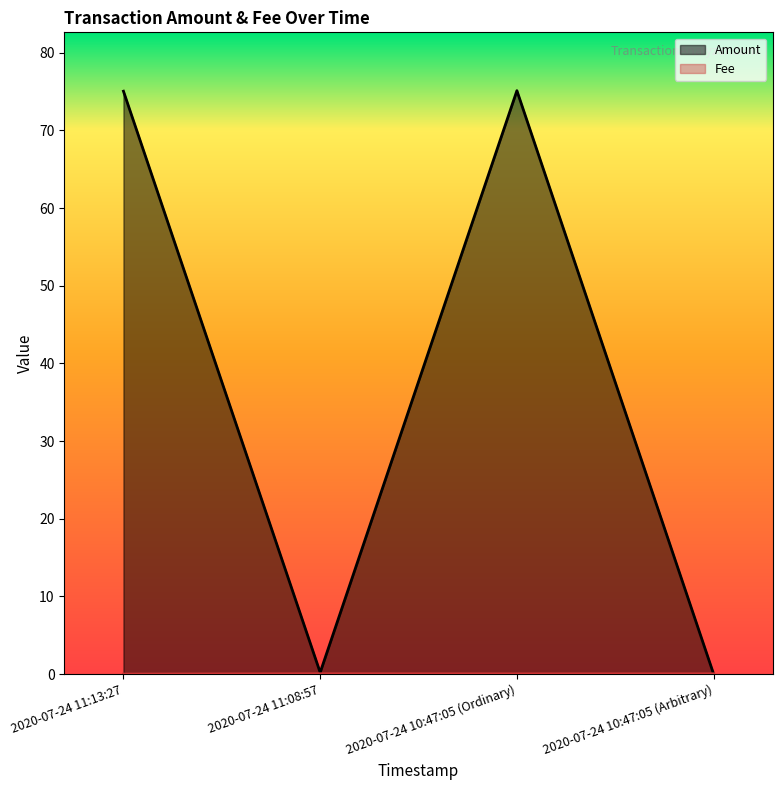

What are all the series names shown in the legend?

Amount, Fee